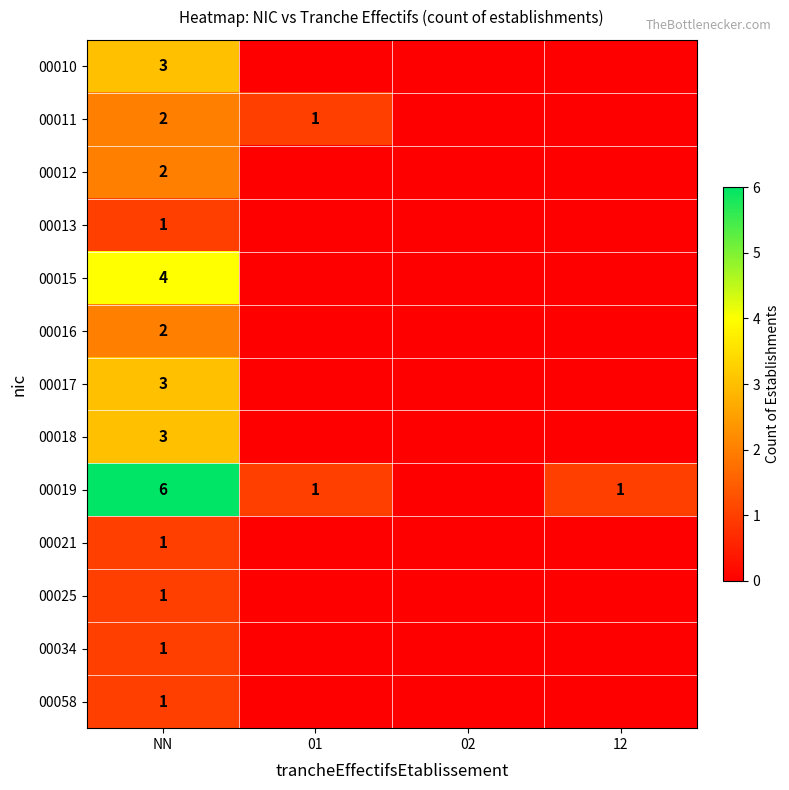

True or false: 00011 has a value of 4 at NN.

False